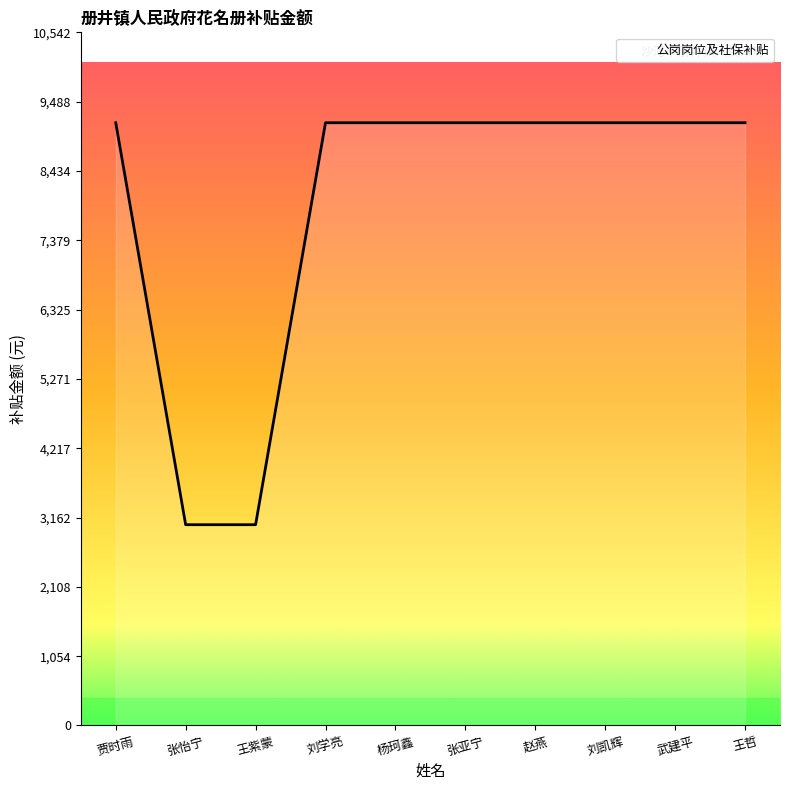

Count the number of categories in the chart.

10